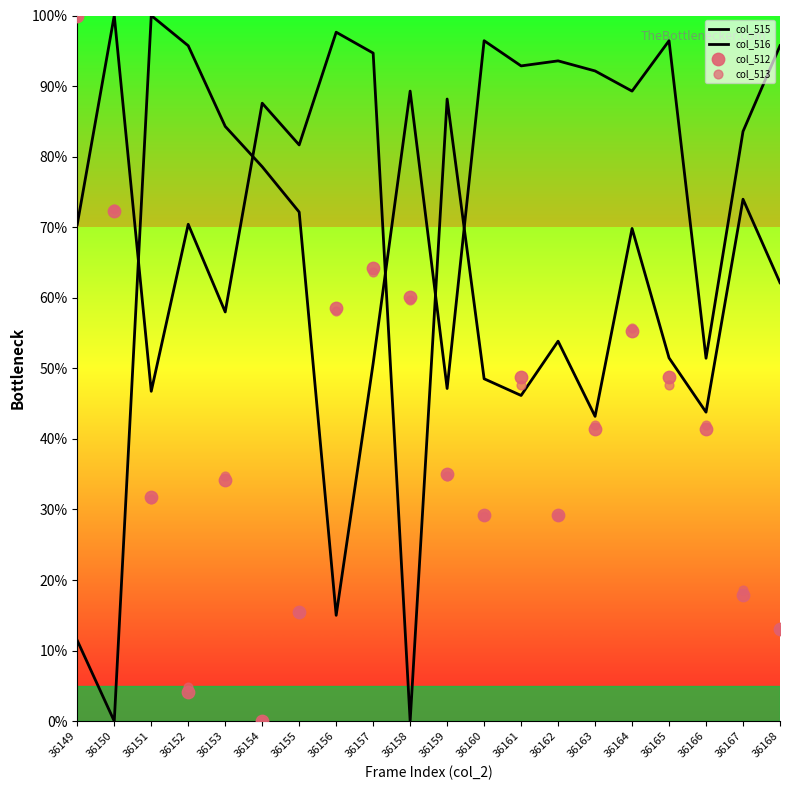

What is the total value across all series at 36152?

175.0